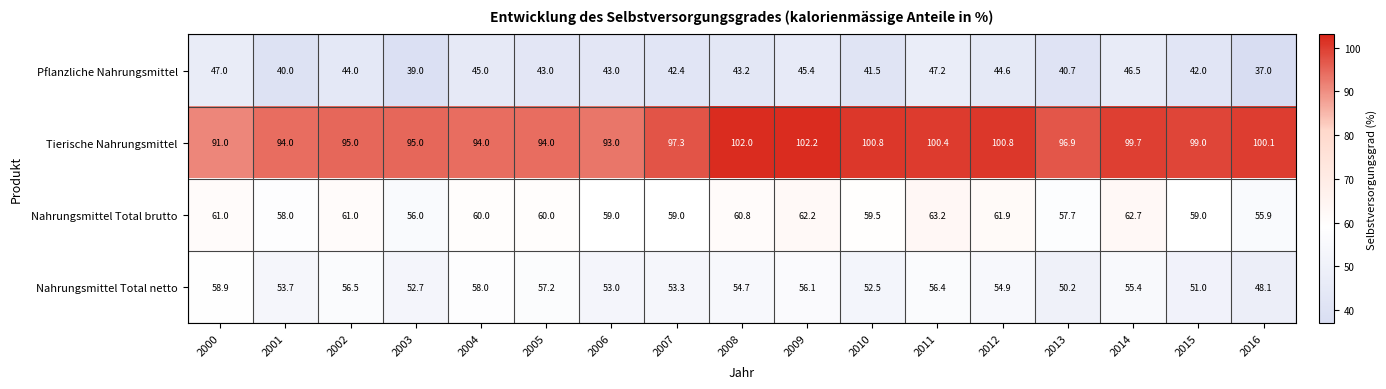

Rank the series at 2006 from lowest to highest value.

Pflanzliche Nahrungsmittel, Nahrungsmittel Total netto, Nahrungsmittel Total brutto, Tierische Nahrungsmittel